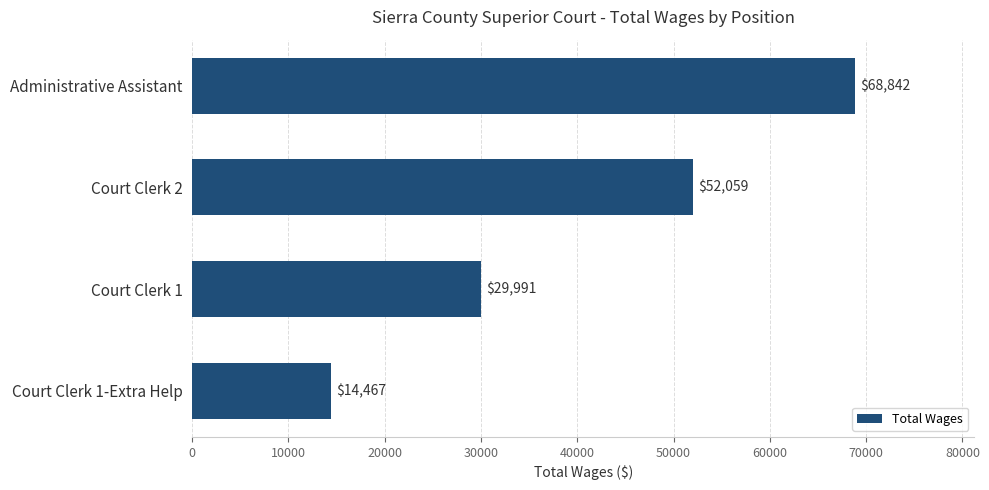

Reading bottom to top, transcribe all the data shown in this chart.

Court Clerk 1-Extra Help=14467	Court Clerk 1=29991	Court Clerk 2=52059	Administrative Assistant=68842